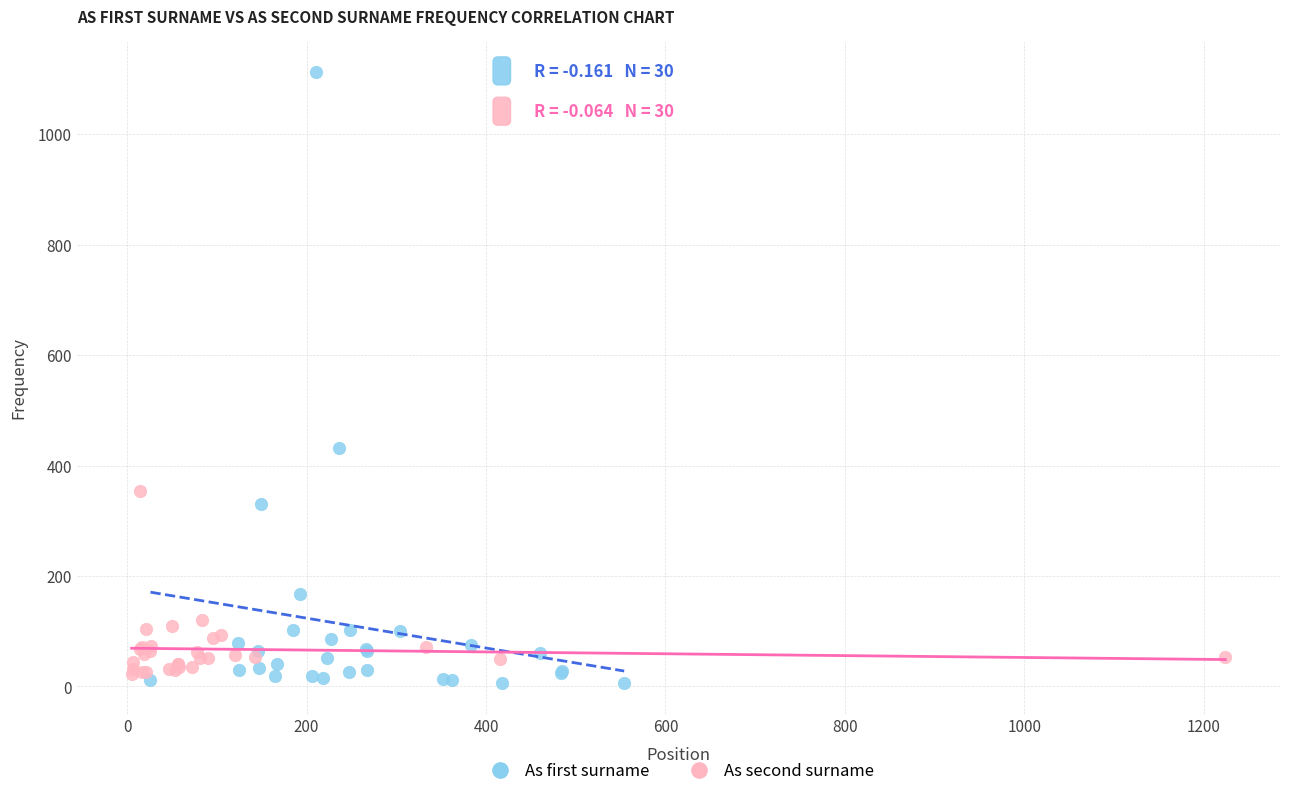

Which series contains the lowest Y value?

As first surname